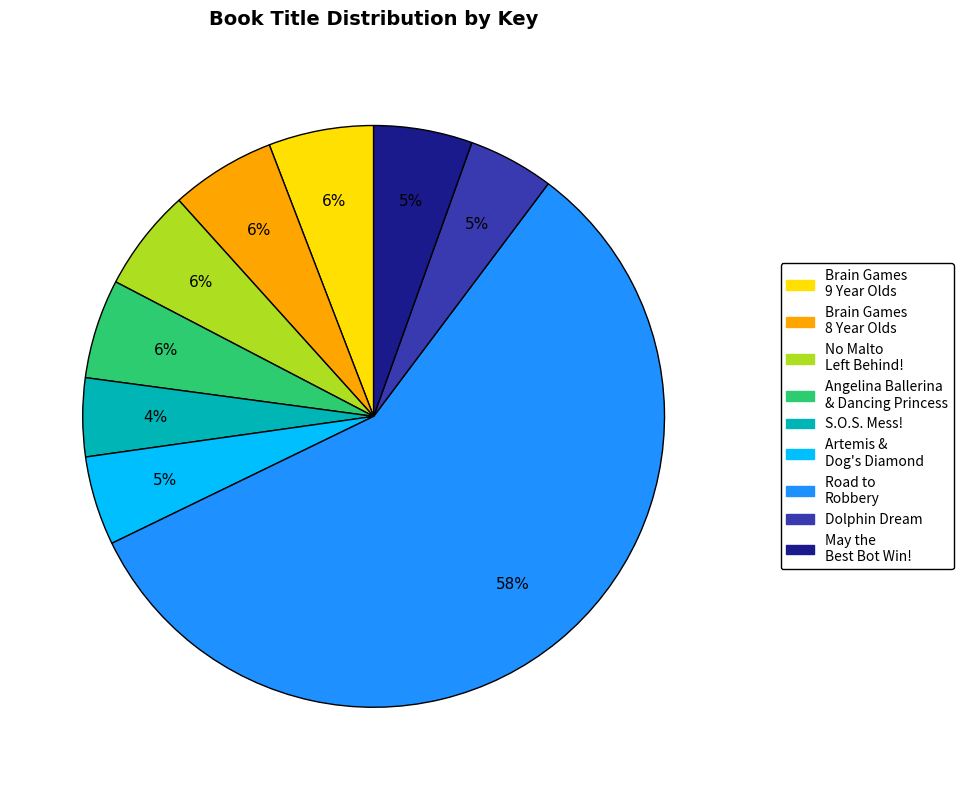

To the nearest percent, what is the difference between the largest and smallest slice percentages?

53%